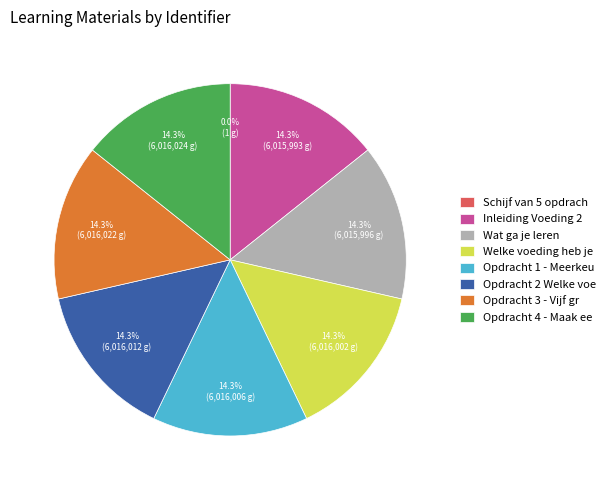

What is the total percentage of Opdracht 3 - Vijf gr and Inleiding Voeding 2?

28.6%